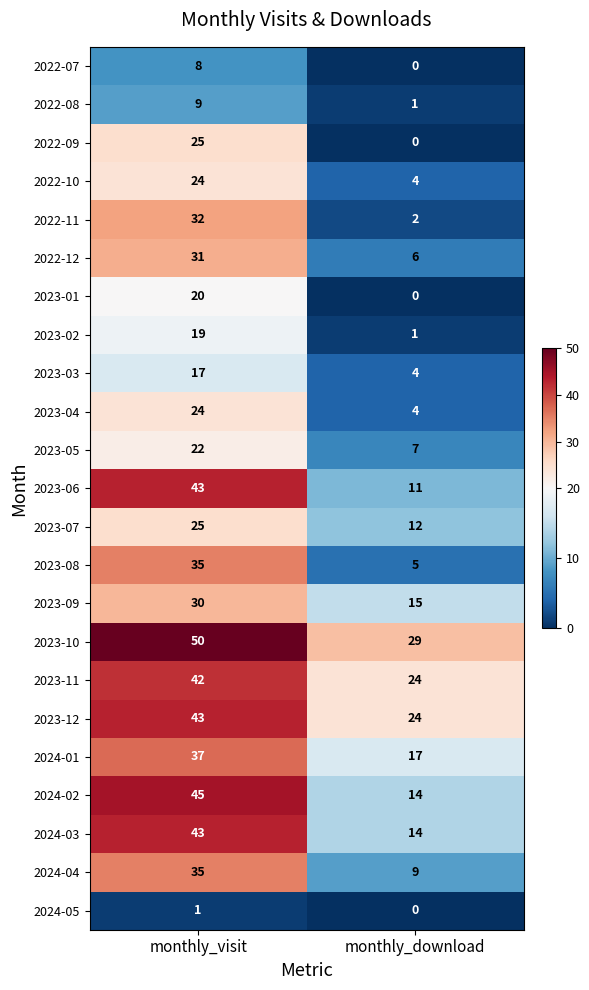

The value of 2024-01 at monthly_download is 25. True or false?

False